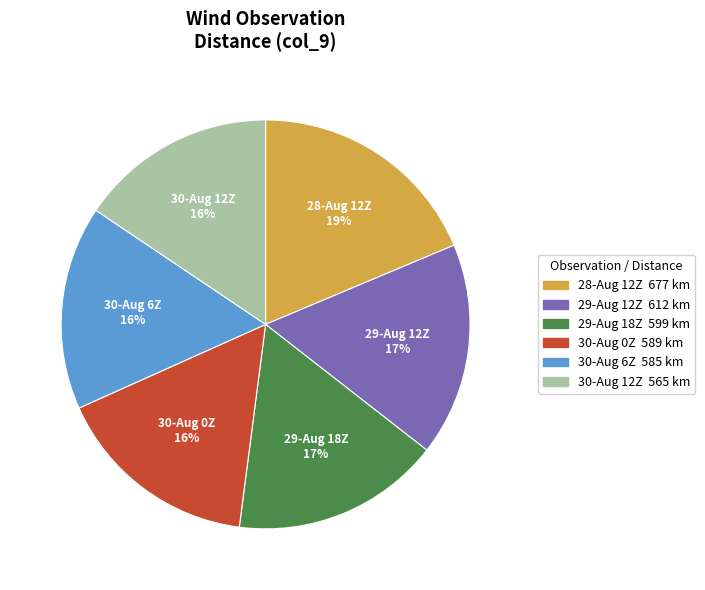

Between 28-Aug 12Z and 30-Aug 12Z, which is larger?

28-Aug 12Z